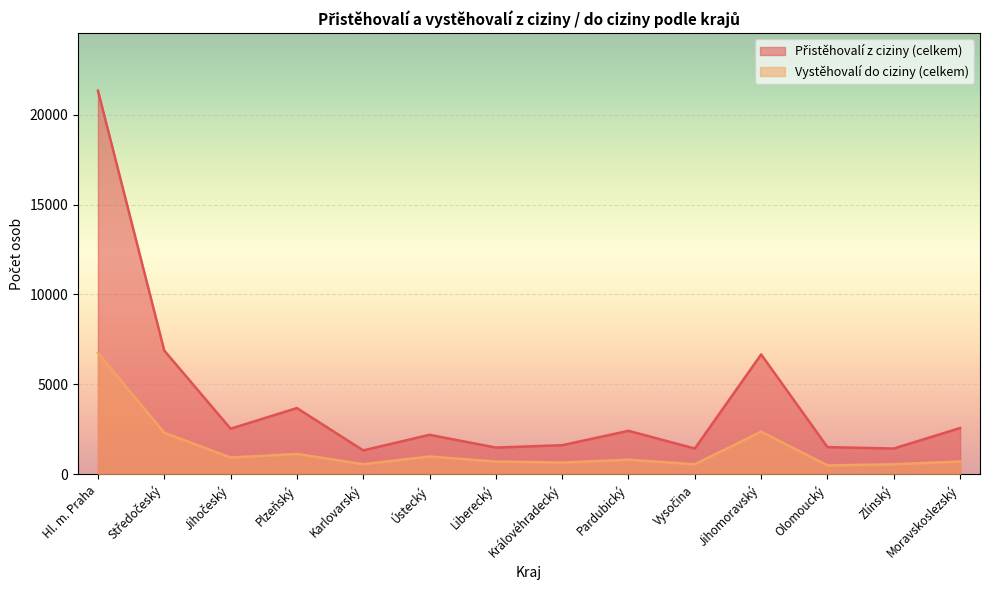

What is the difference between the highest and lowest values at Jihomoravský?

4294